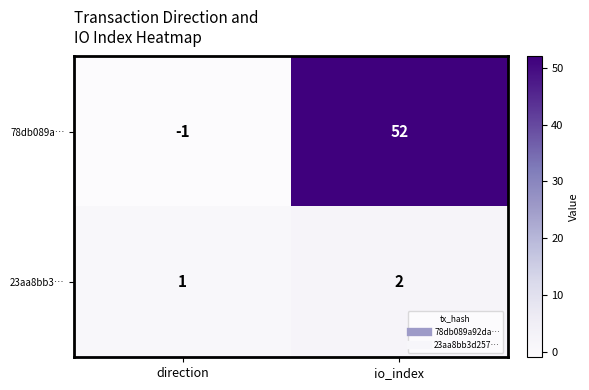

The 23aa8bb3… series shows 1 at direction. True or false?

True